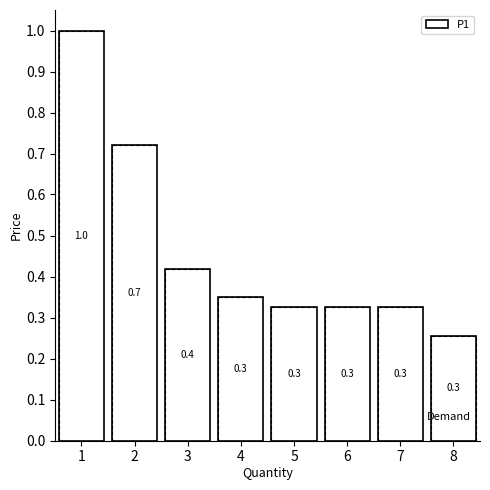

Reading left to right, list all the values displayed in this chart.

1=1.0	2=0.7	3=0.4	4=0.3	5=0.3	6=0.3	7=0.3	8=0.3